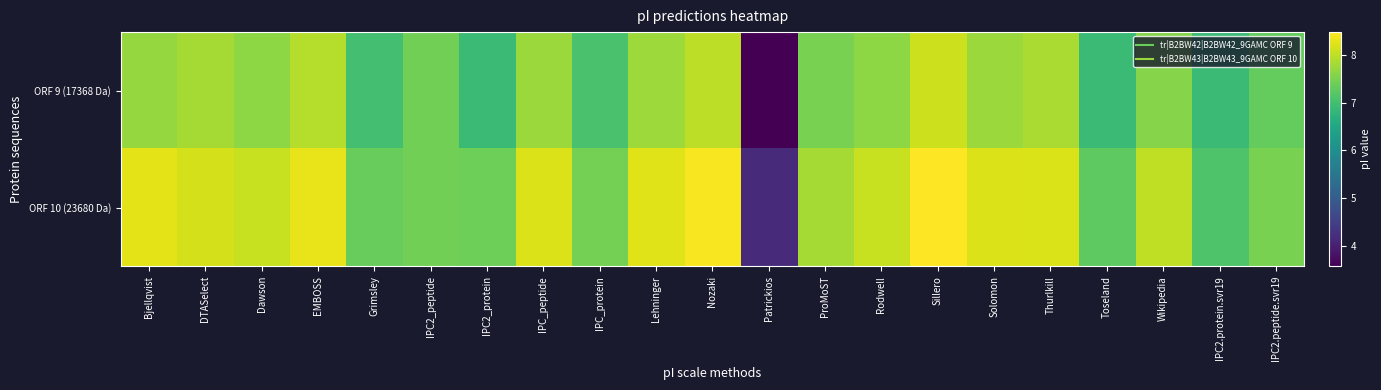

Between EMBOSS and Lehninger, which series saw the biggest shift?

ORF 9 (17368 Da)